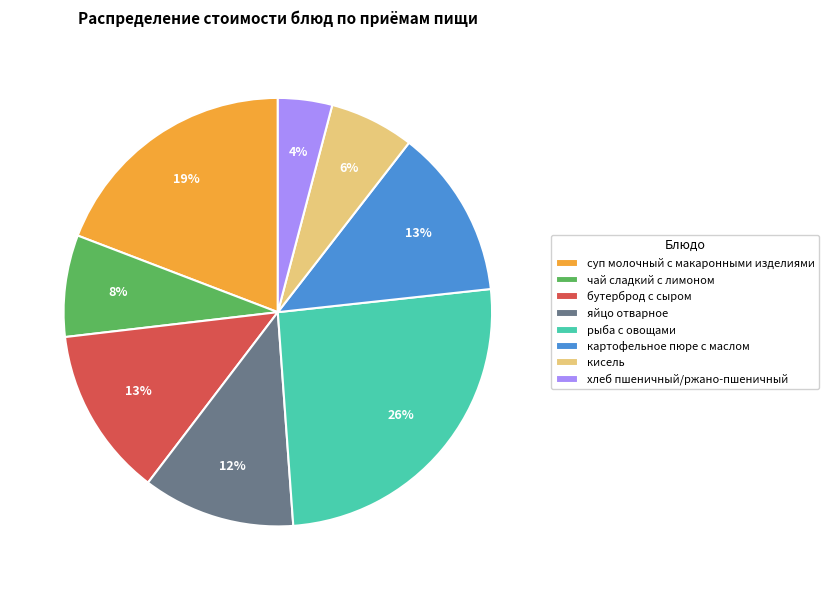

Combined, do рыба с овощами and чай сладкий с лимоном account for over 50%?

No